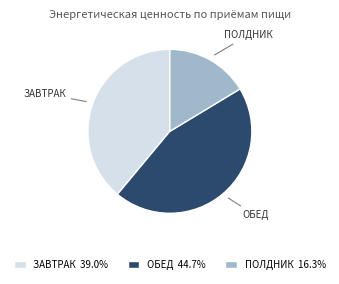

Does any single category account for the majority?

No